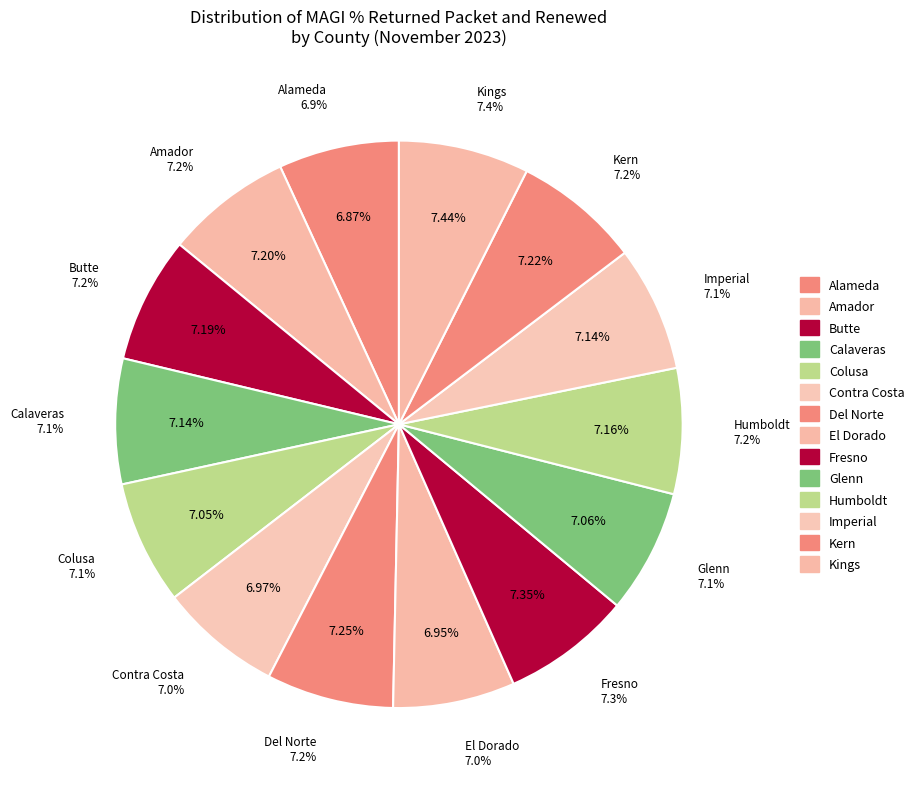

Count the number of slices in the pie.

14